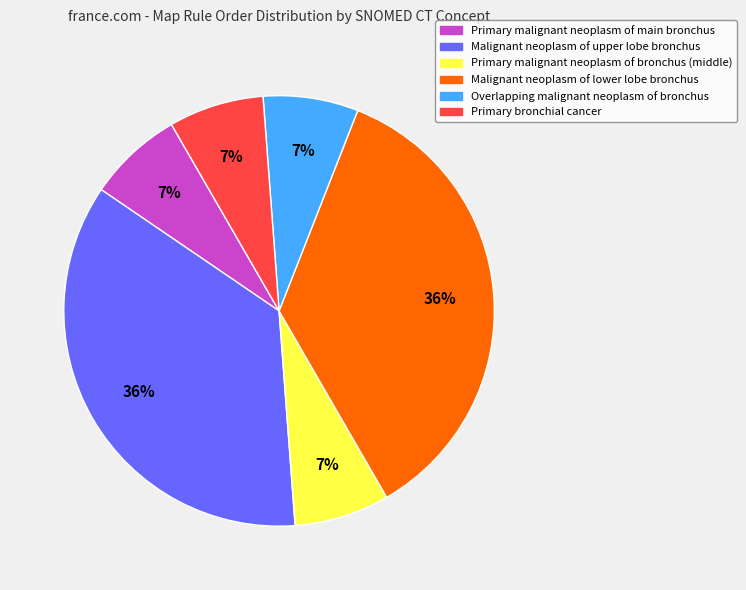

Is the sum of Malignant neoplasm of upper lobe bronchus and Primary malignant neoplasm of bronchus (middle) greater than half?

No